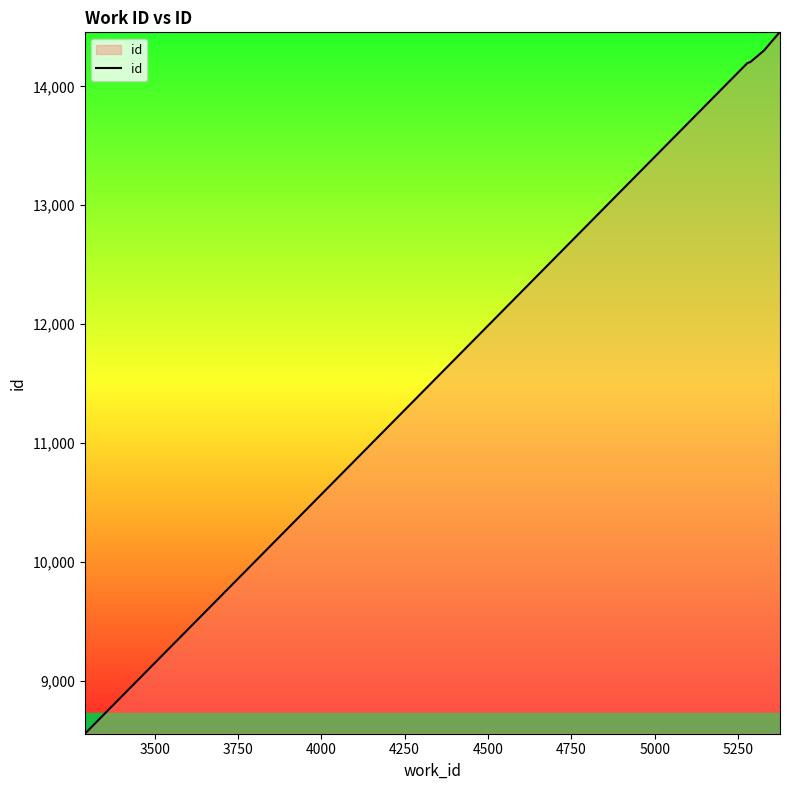

What is the minimum value shown in the chart?

8553